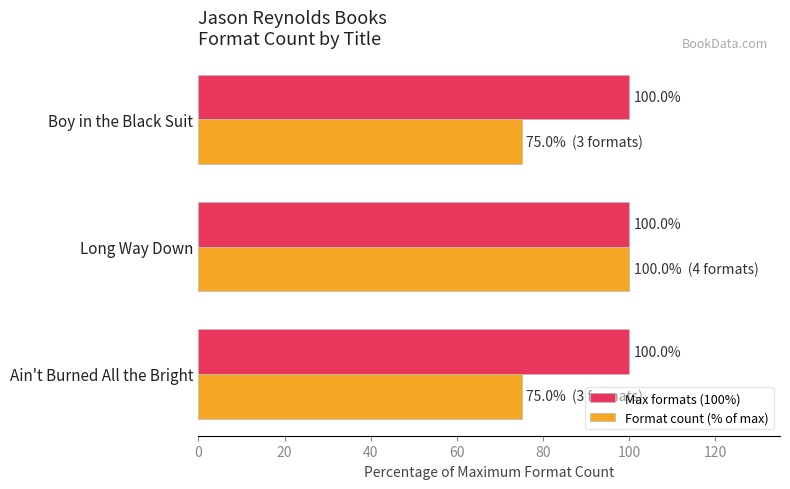

What is the maximum value for Max formats (100%)?

100